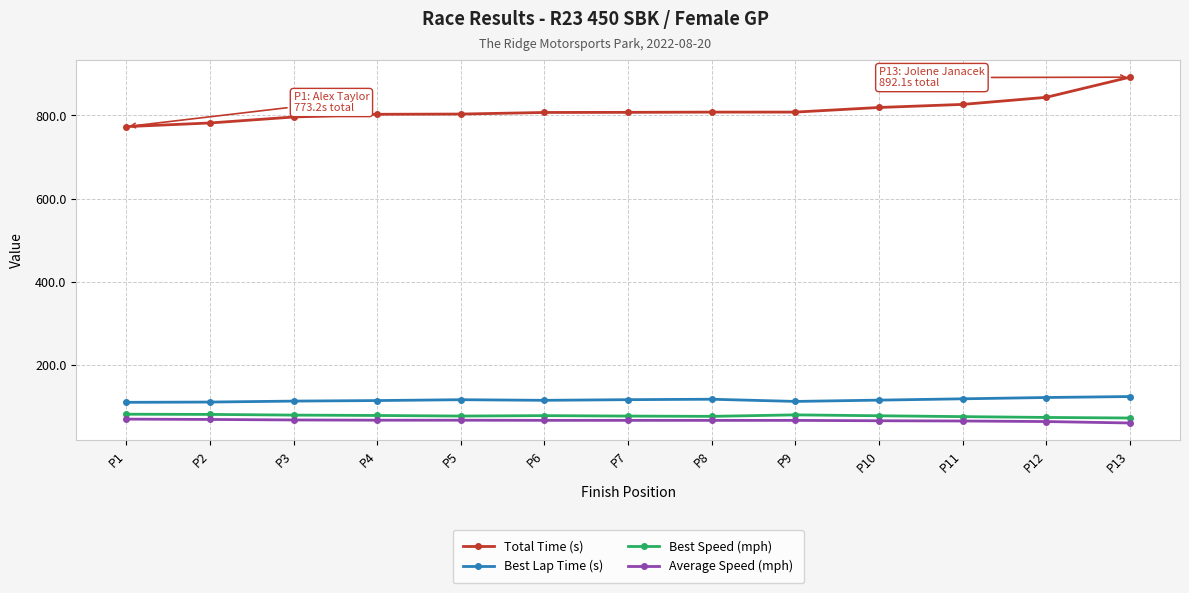

True or false: Total Time (s) and Best Speed (mph) cross at least once.

False